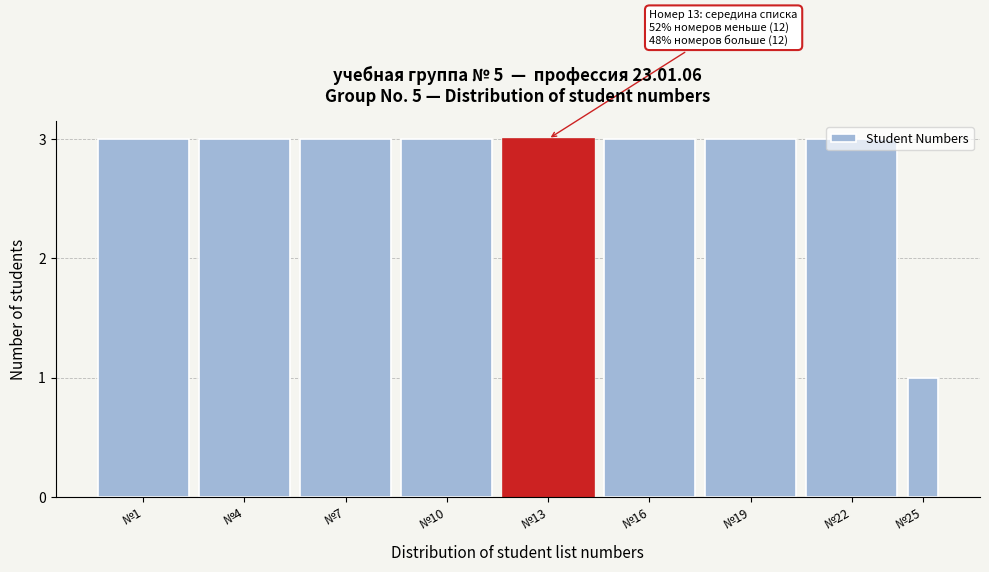

What is the value of the 9th bar from the left?

1